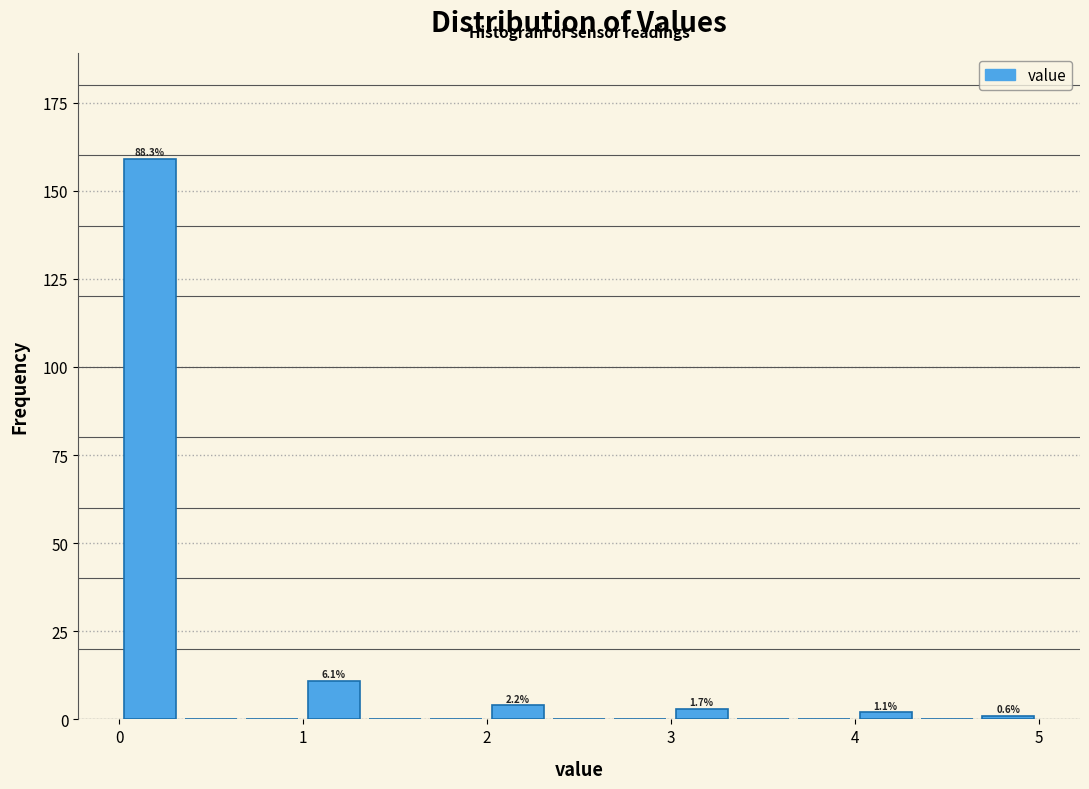

Read against the x-axis, roughly where is the centre of the tallest bar?

0.2